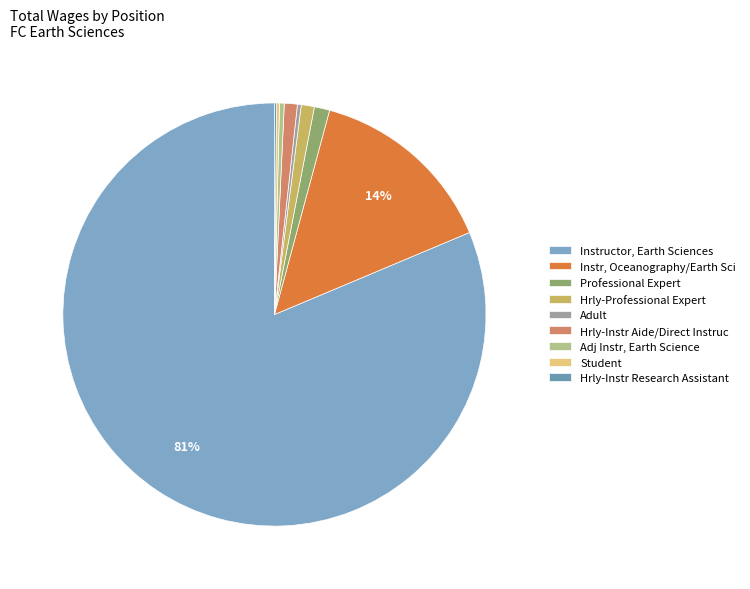

To the nearest percent, what is the difference between the largest and smallest slice percentages?

81%